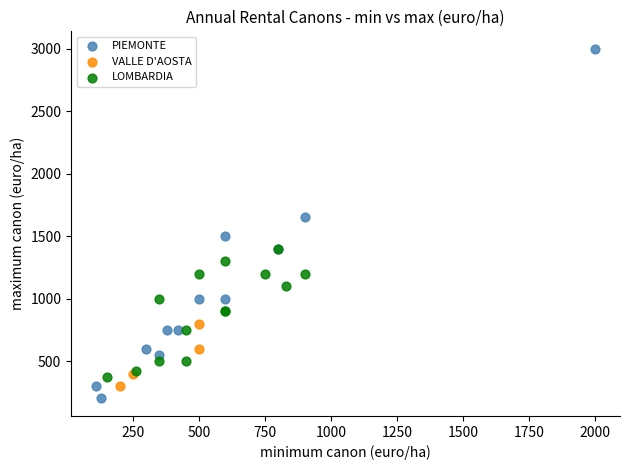

What are all the series names shown in the legend?

PIEMONTE, VALLE D'AOSTA, LOMBARDIA